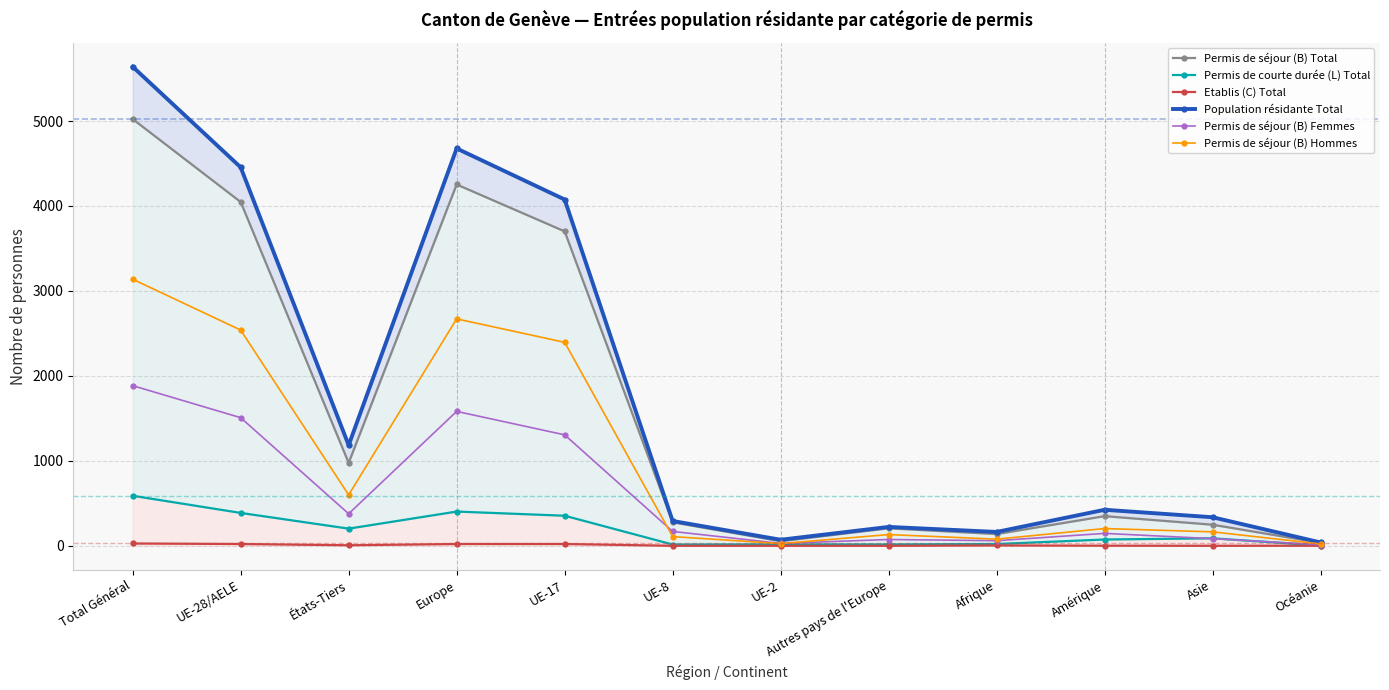

How many values in the Etablis (C) Total series exceed 4?

5